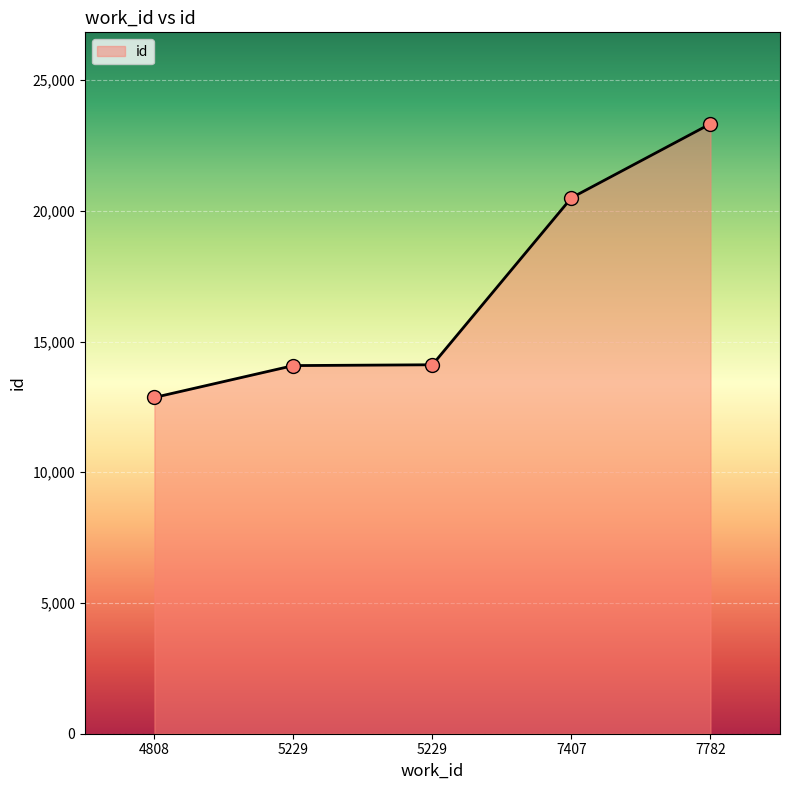

What is the ratio of the value at 5229 to the value at 7782?

0.6